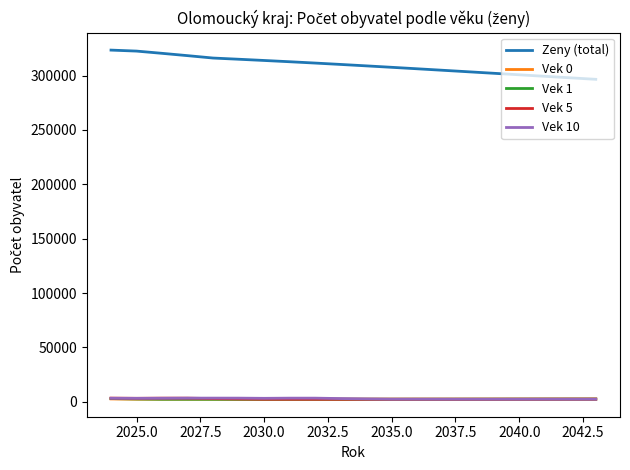

Which series has the largest range (max minus min)?

Zeny (total)